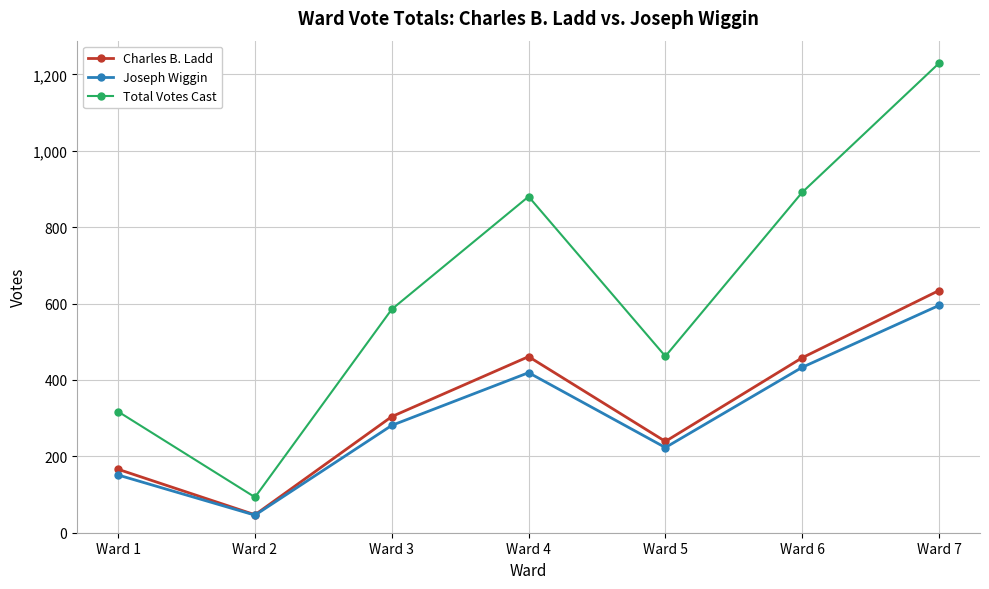

What is the minimum value for Joseph Wiggin?

46